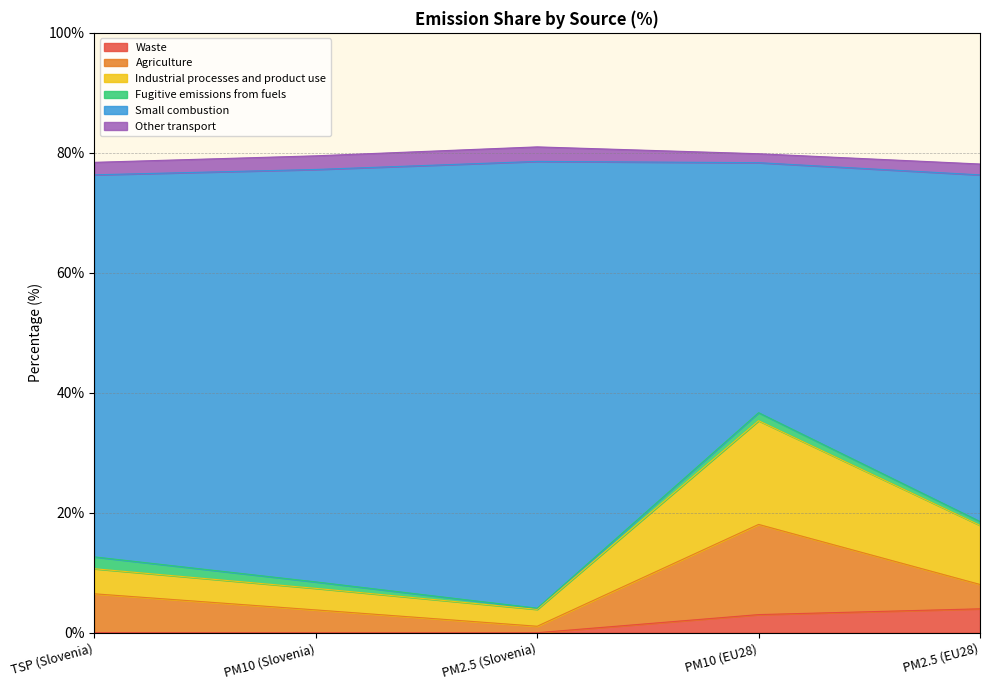

True or false: Waste has a value of 4.0 at PM2.5 (EU28).

True